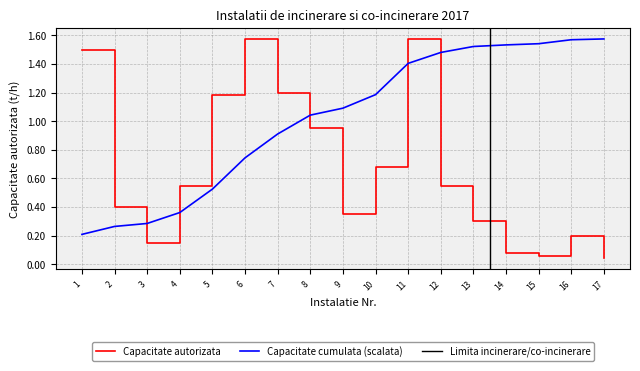

Where does the Capacitate cumulata (scalata) series first go above 1?

8